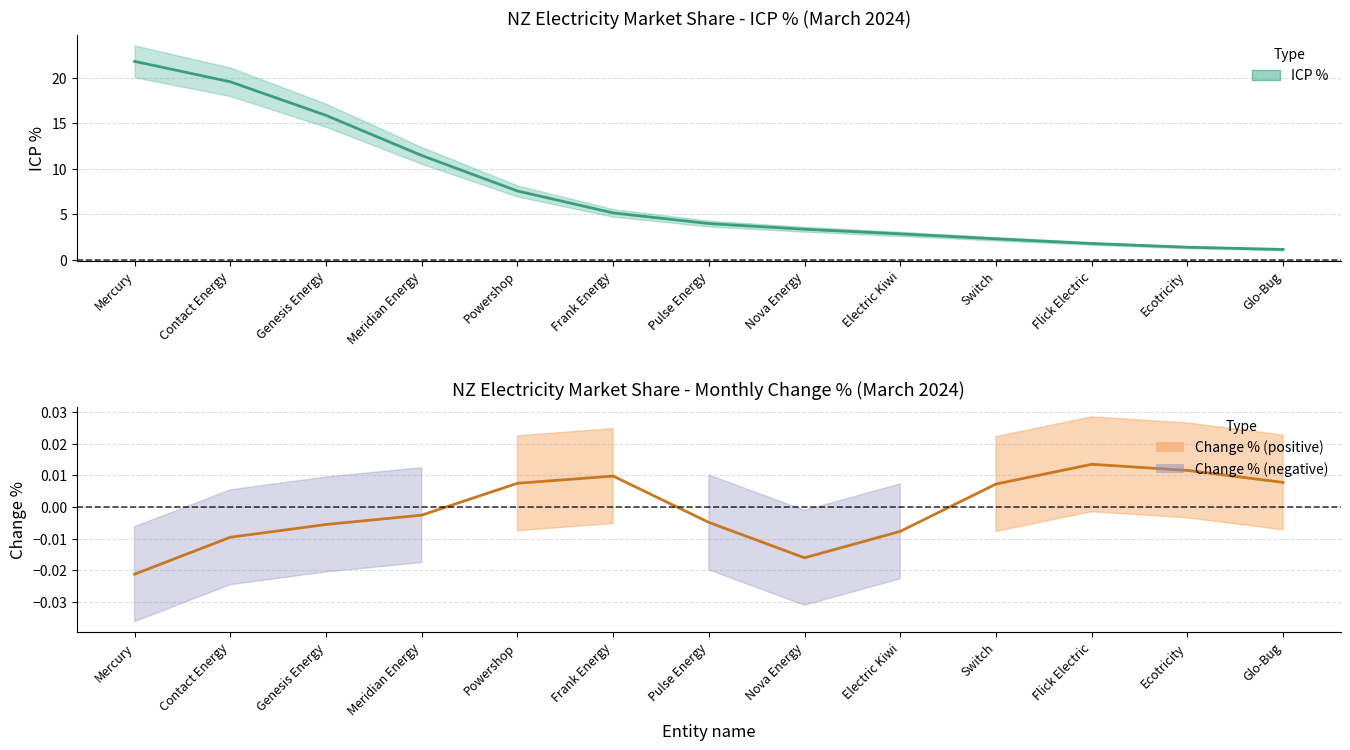

At which label does the data first exceed 3?

Mercury